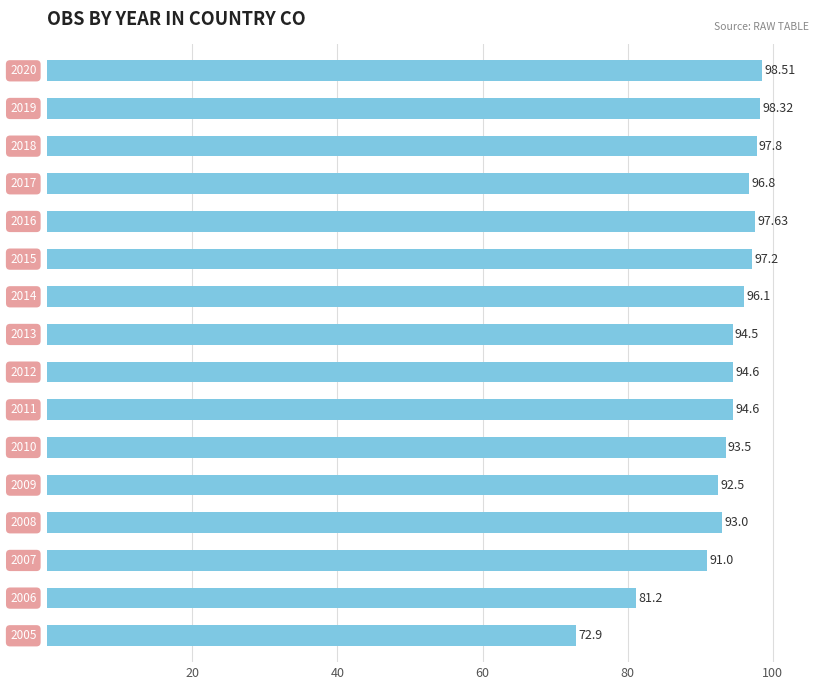

How many categories are shown in the chart?

16